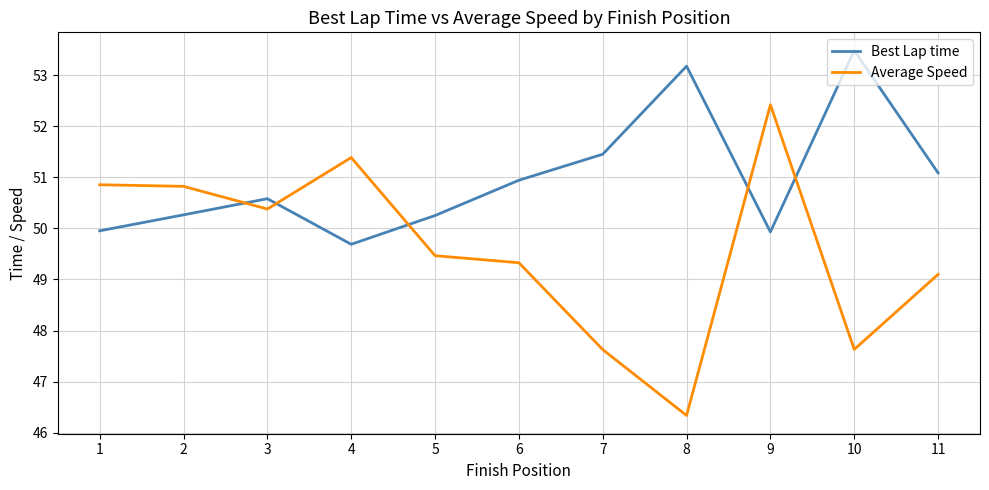

Rank the series by their maximum value, from highest to lowest.

Best Lap time, Average Speed